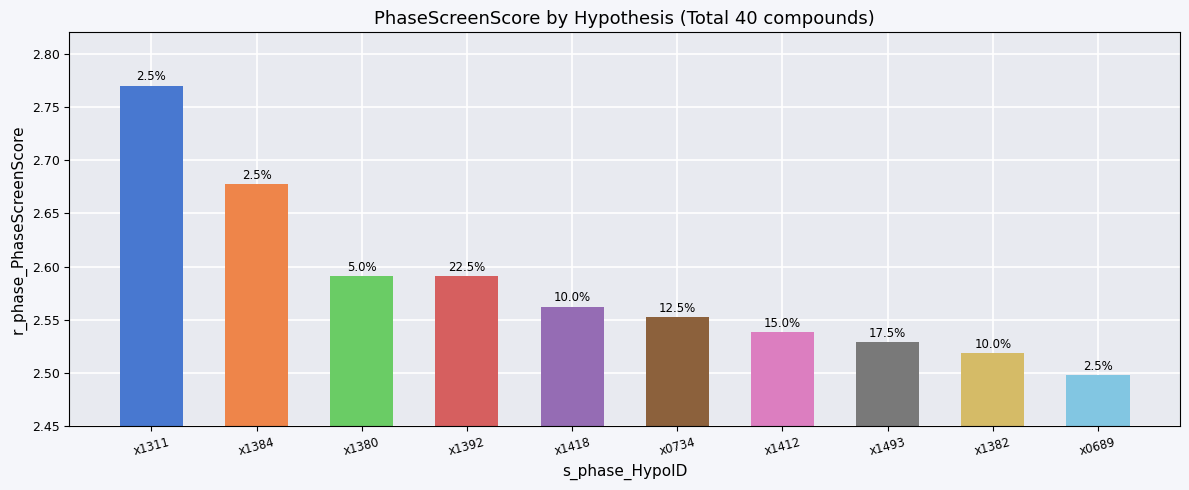

The value at x1382 is 4.0. True or false?

False